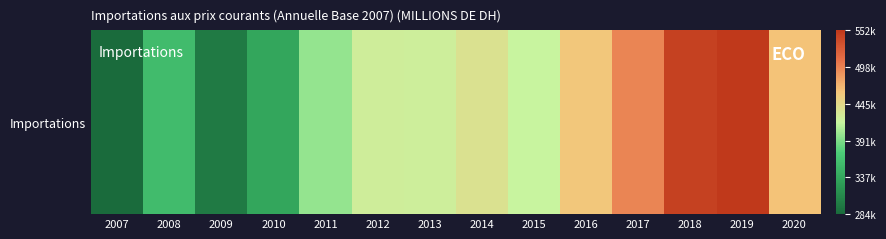

Reading right to left, transcribe all the data shown in this chart.

2020=463649	2019=552293	2018=545345	2017=497243	2016=461111	2015=418871	2014=436221	2013=424205	2012=425597	2011=399597	2010=337503	2009=298734	2008=357981	2007=284366